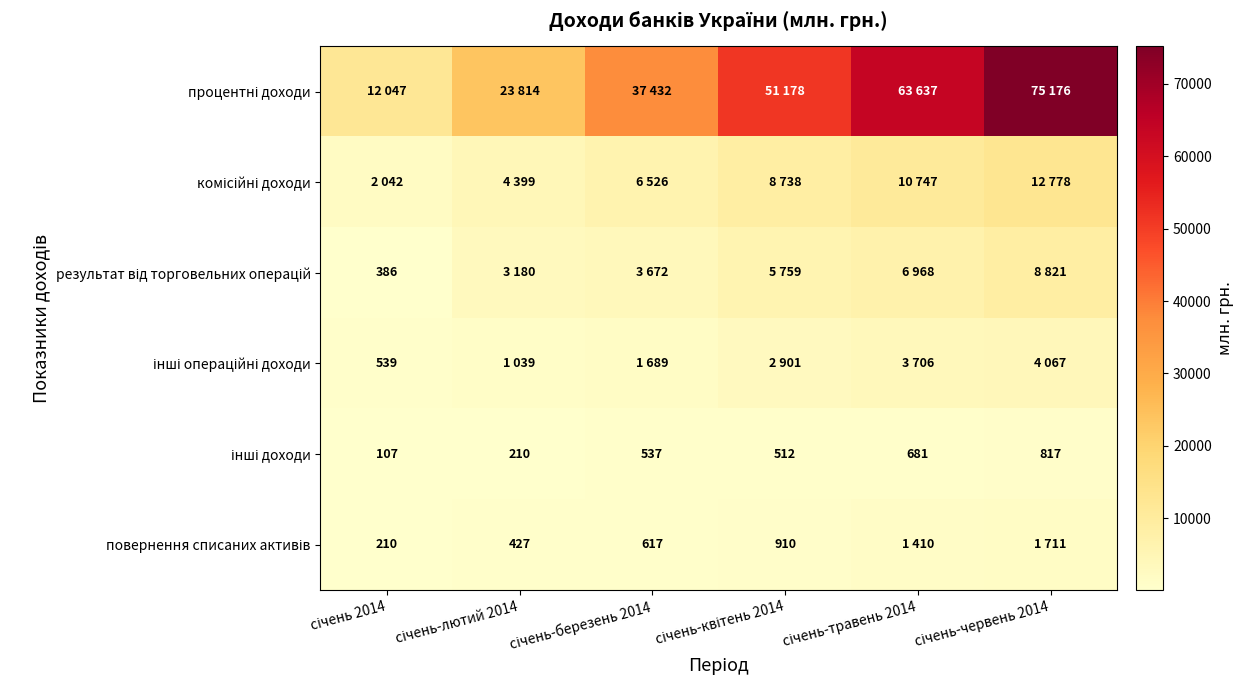

At which category is the sum across all series the highest?

січень-червень 2014